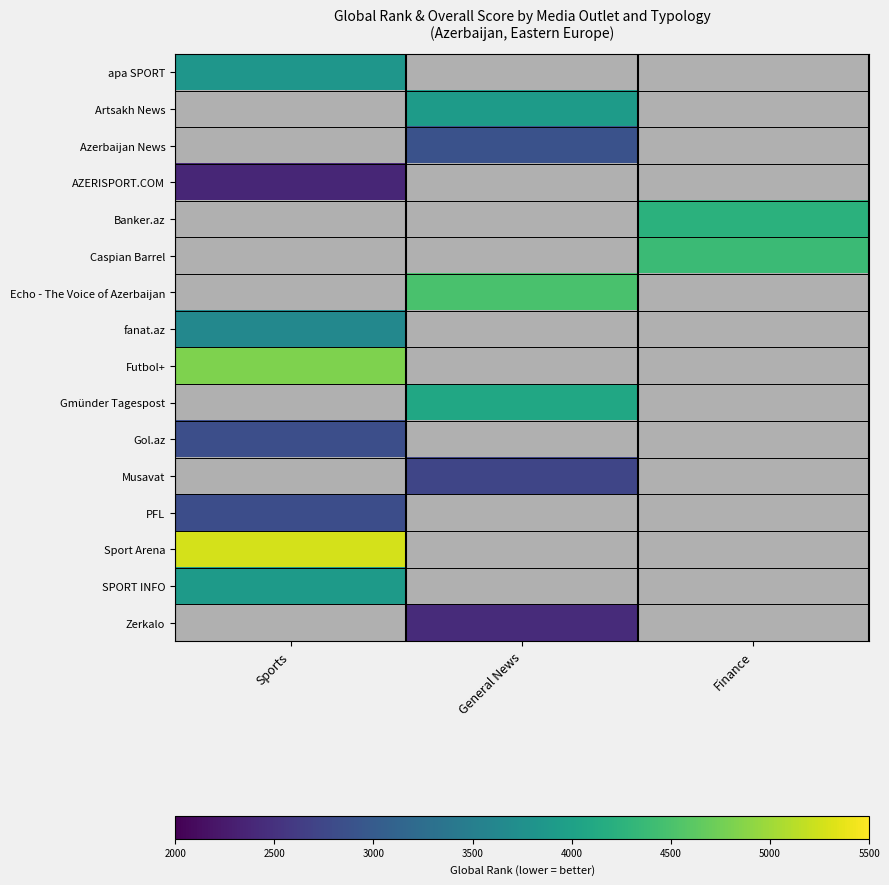

List the labels in order of Futbol+ value, largest first.

Sports, General News, Finance